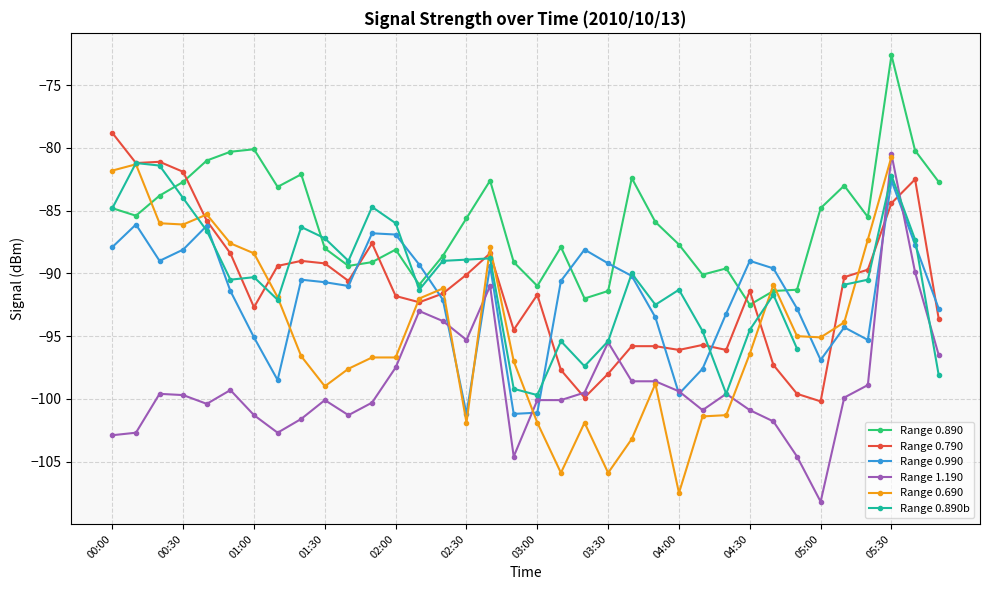

Where is Range 1.190 nearest to the value -94?

14